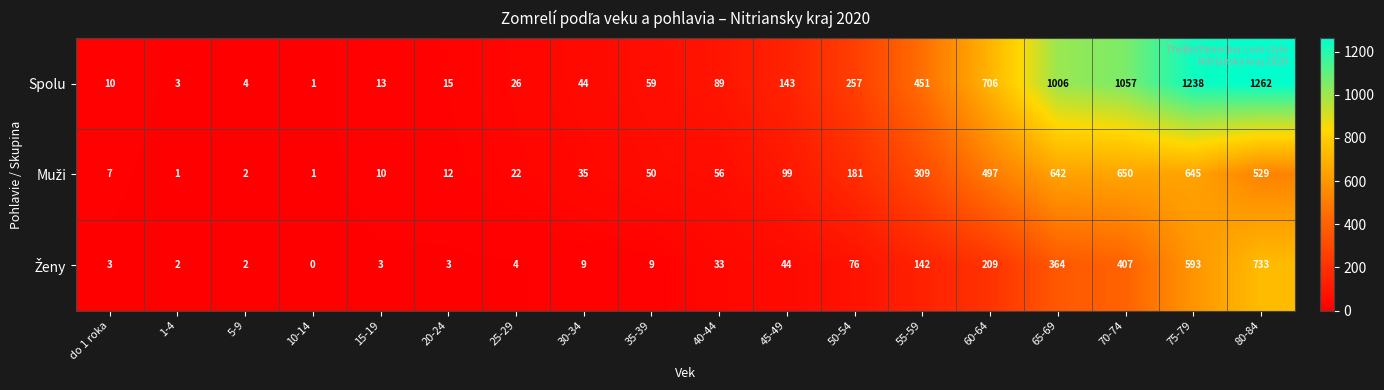

List the labels in order of Spolu value, smallest first.

10-14, 1-4, 5-9, do 1 roka, 15-19, 20-24, 25-29, 30-34, 35-39, 40-44, 45-49, 50-54, 55-59, 60-64, 65-69, 70-74, 75-79, 80-84